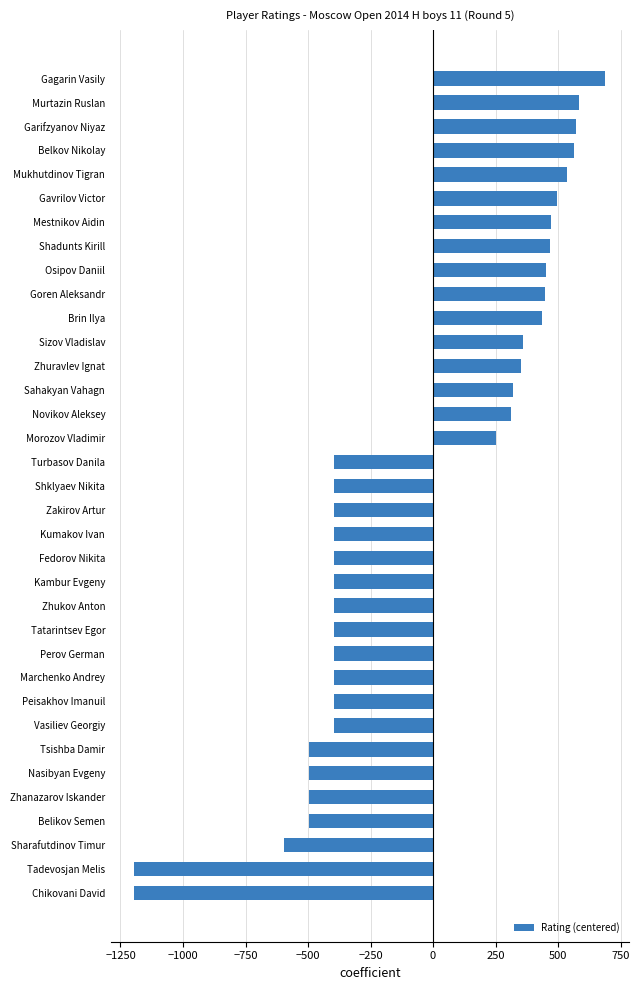

What is the approximate value at Gavrilov Victor?

496.4